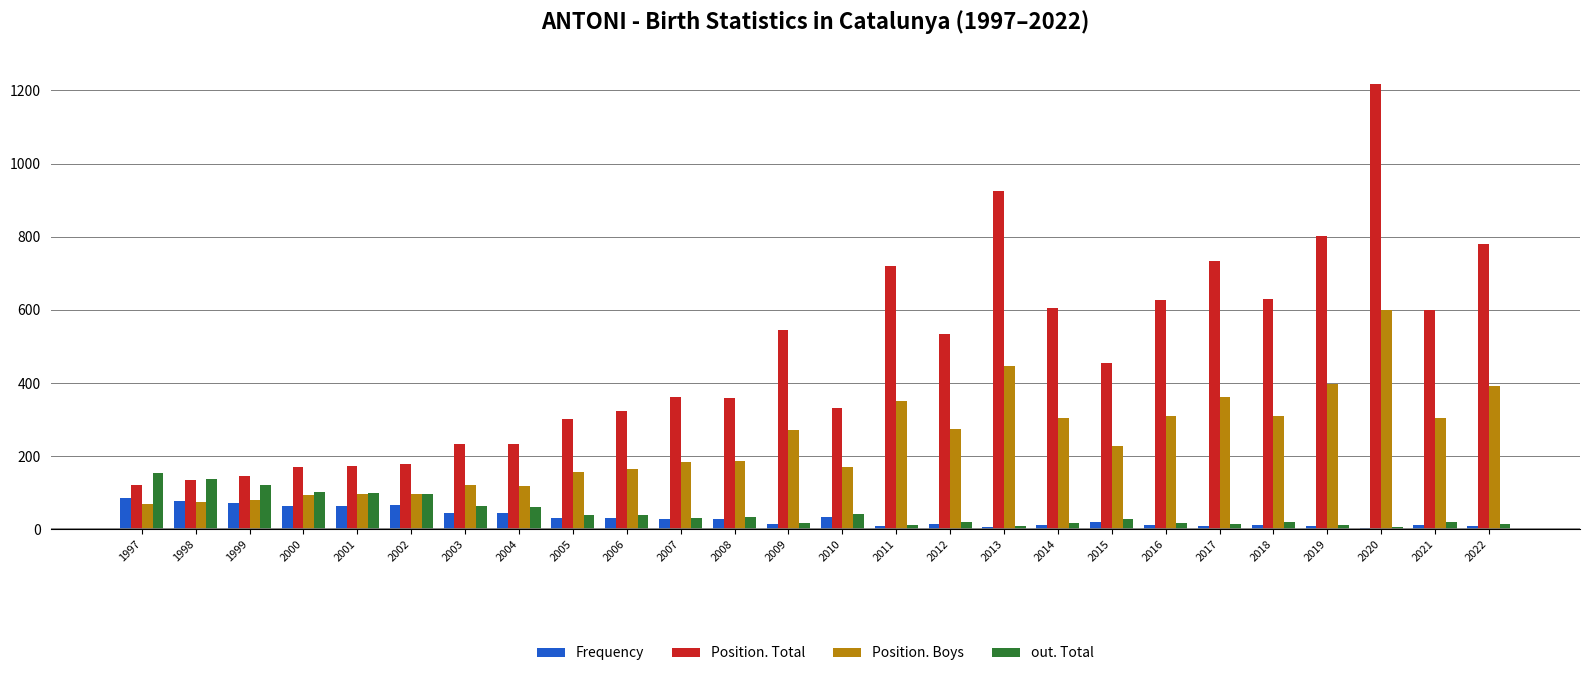

How many bars are there in total?

104